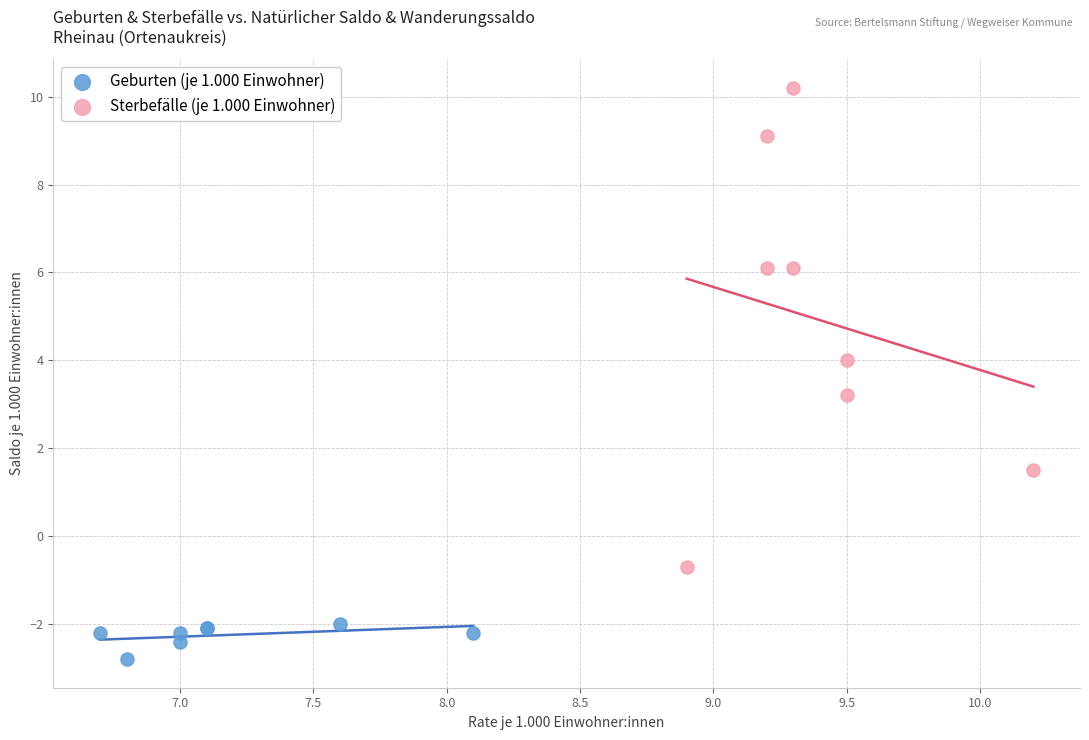

Which series contains the lowest Y value?

Geburten (je 1.000 Einwohner)